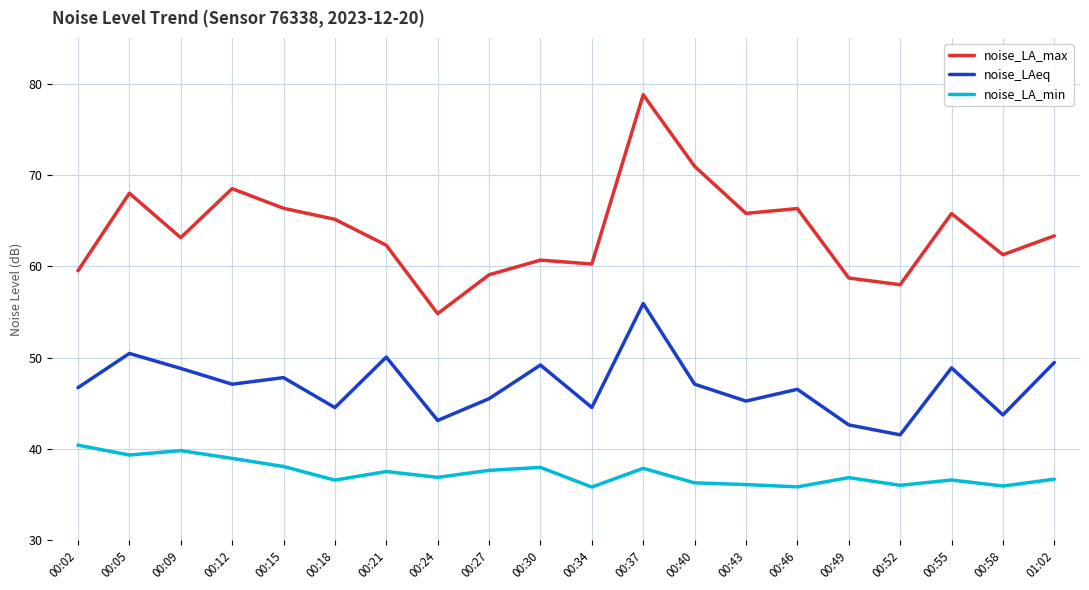

What are all the series names shown in the legend?

noise_LA_max, noise_LAeq, noise_LA_min